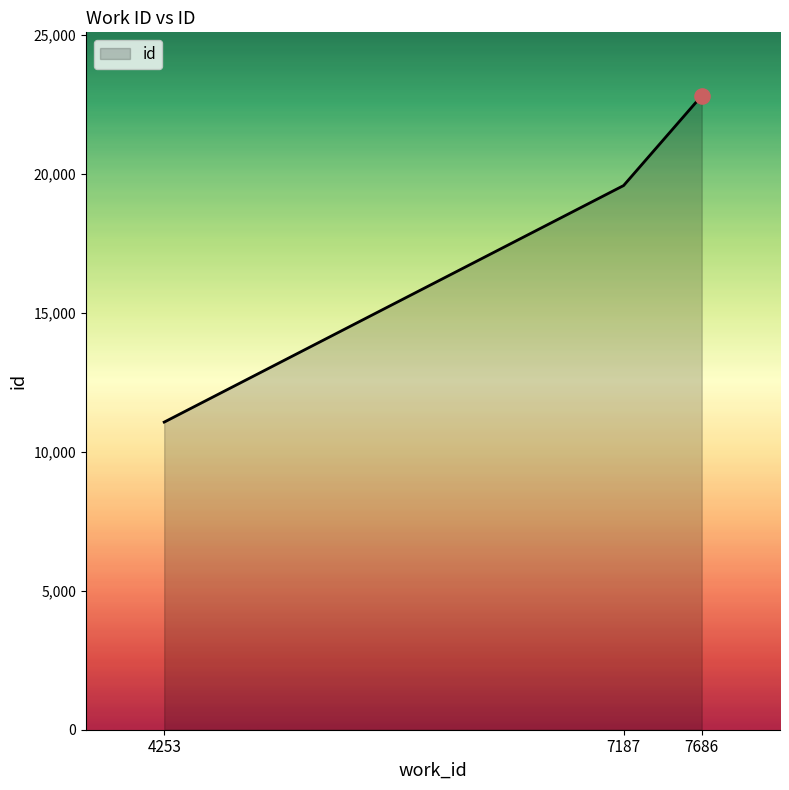

Between 7187 and 4253, which is larger?

7187